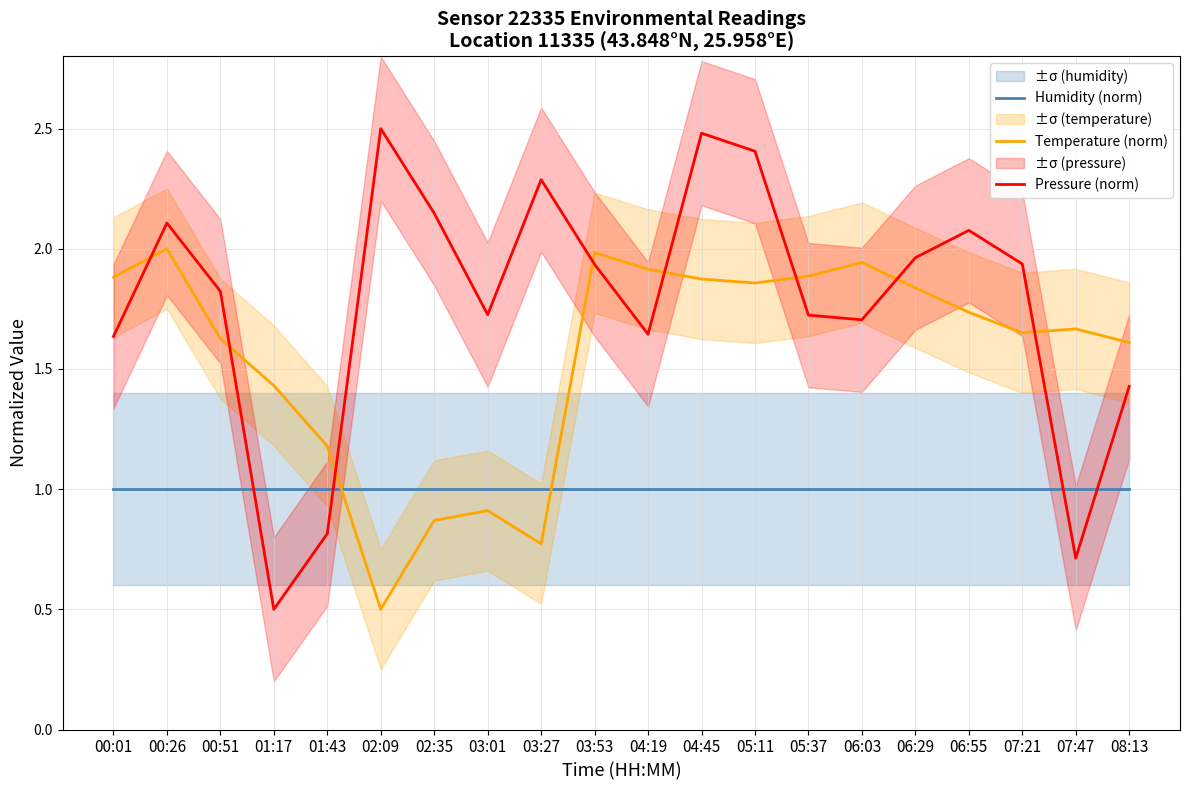

What is the label of the 18th point from the right?

00:51